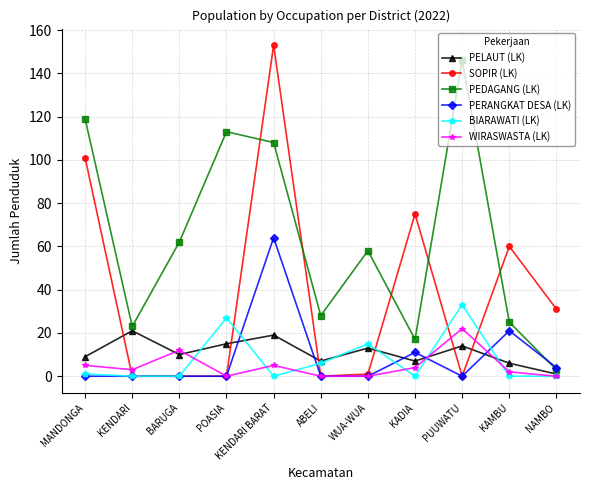

What is the difference between the second highest and minimum values in the WIRASWASTA (LK) series?

12